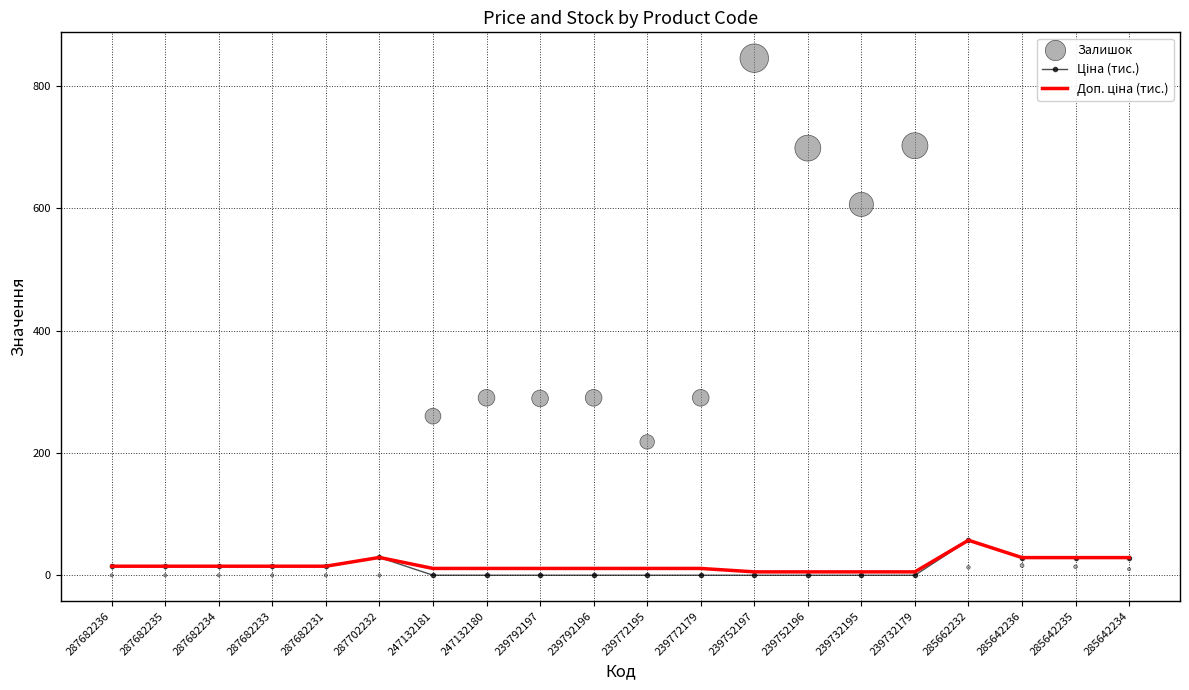

What are all the series names shown in the legend?

Ціна (тис.), Доп. ціна (тис.), Залишок